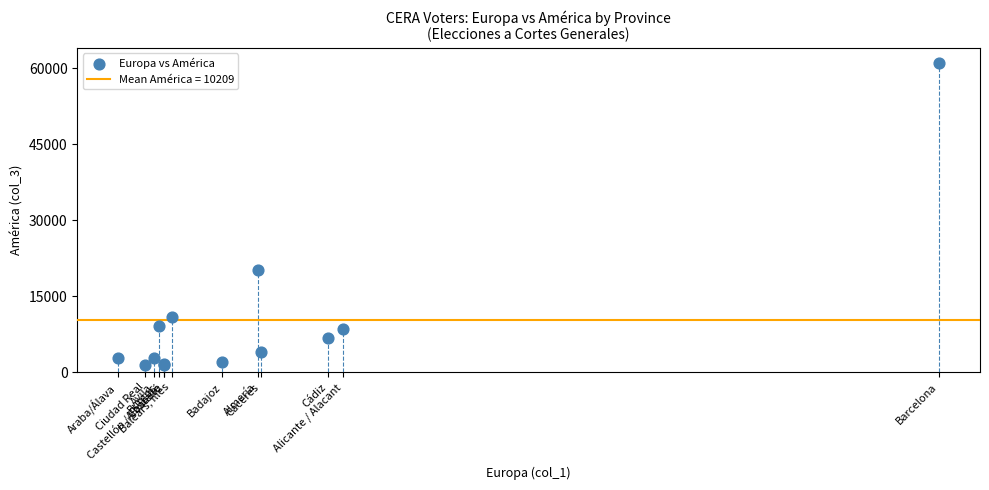

What Y value in the scatter plot is closest to 31180?

20189